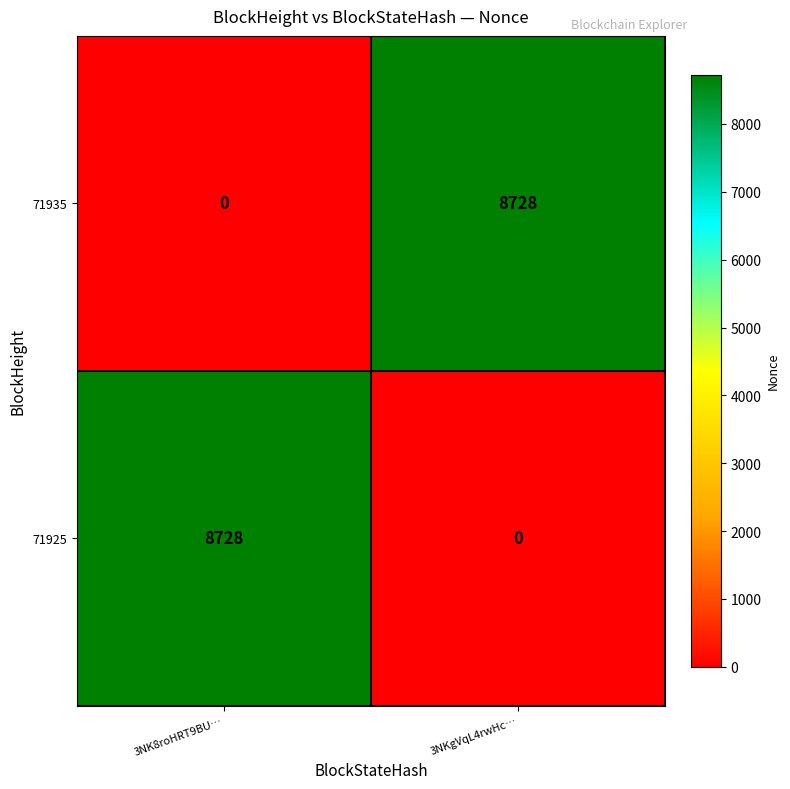

At how many categories does at least one series exceed 8148?

2